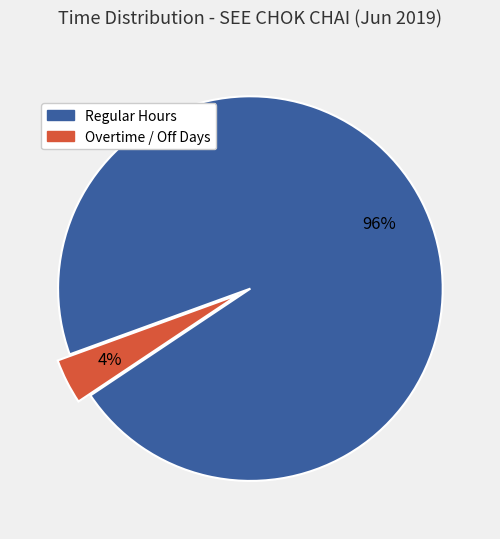

To the nearest percent, what is the average slice percentage?

50%